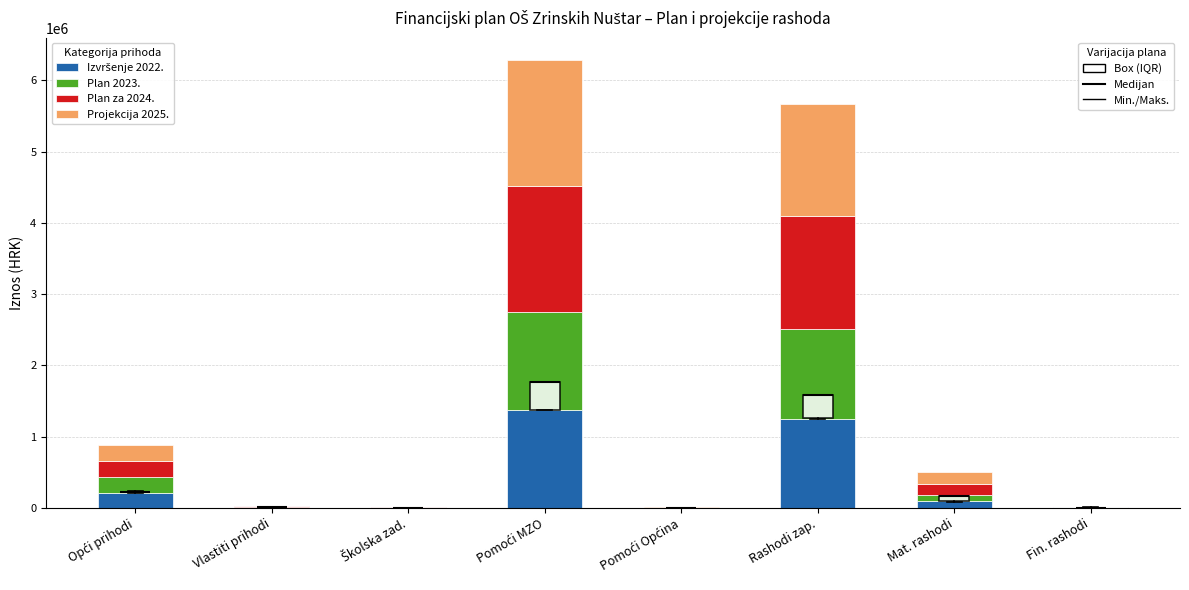

How many data points does each series have?

8